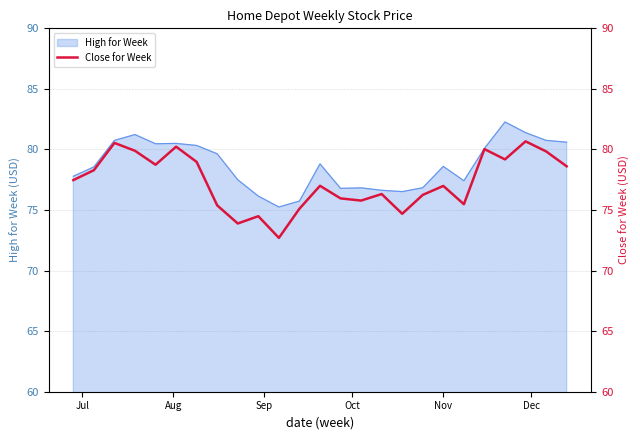

How many lines are shown in the chart?

1